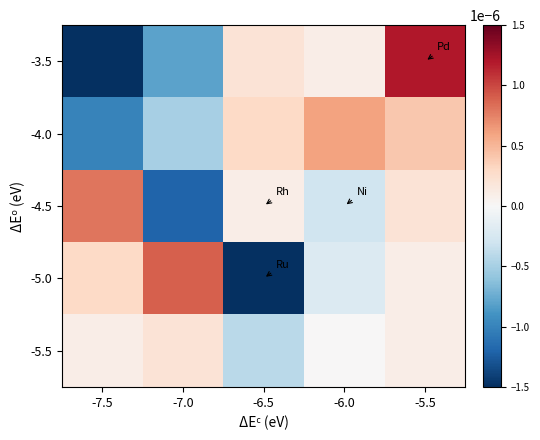

Which series has the widest spread of values?

-3.5